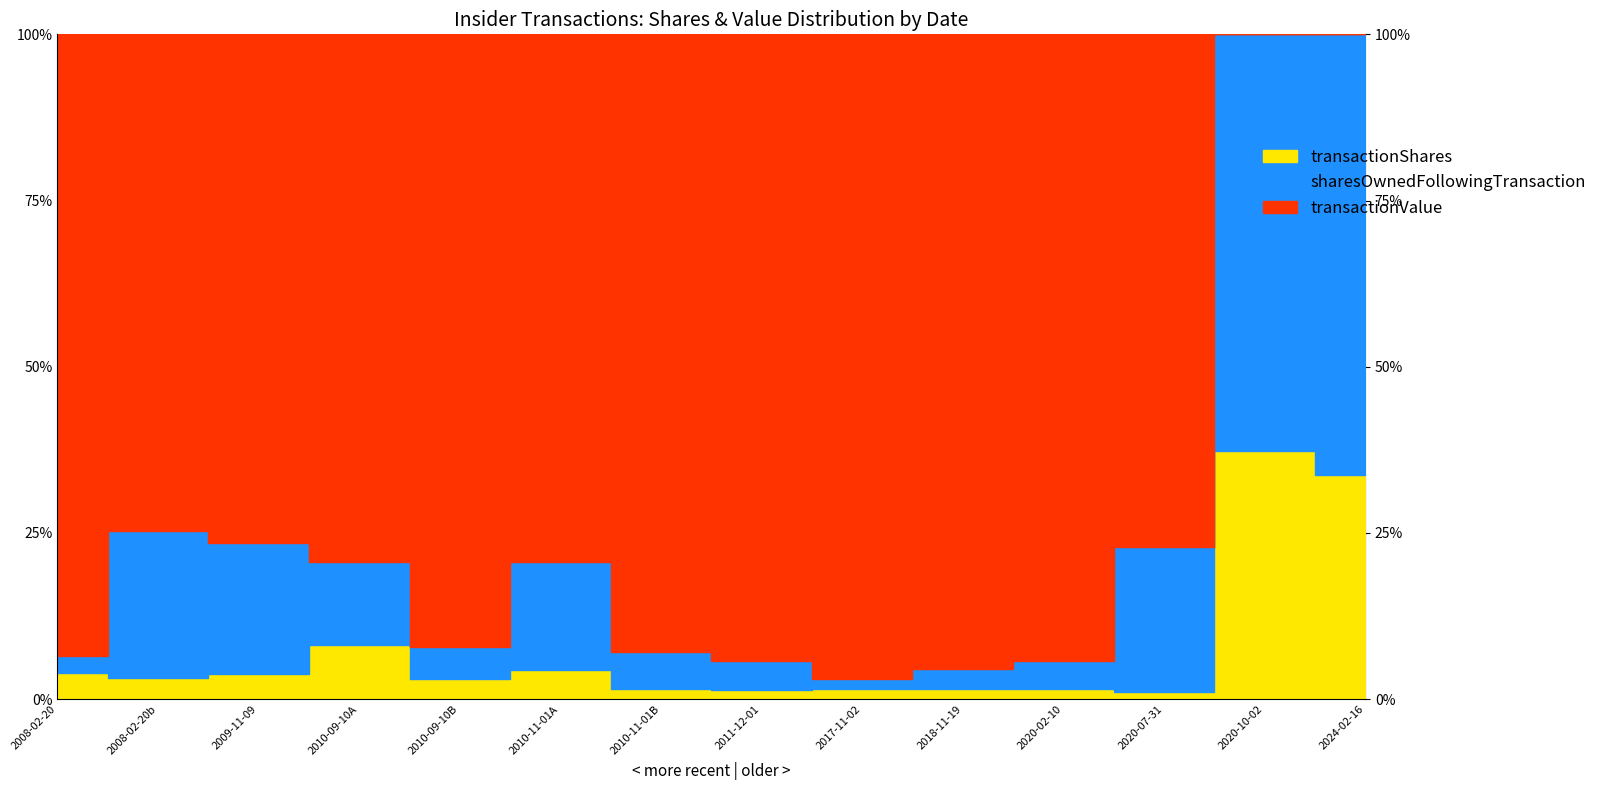

True or false: transactionShares has more than 2 interior local peaks.

False